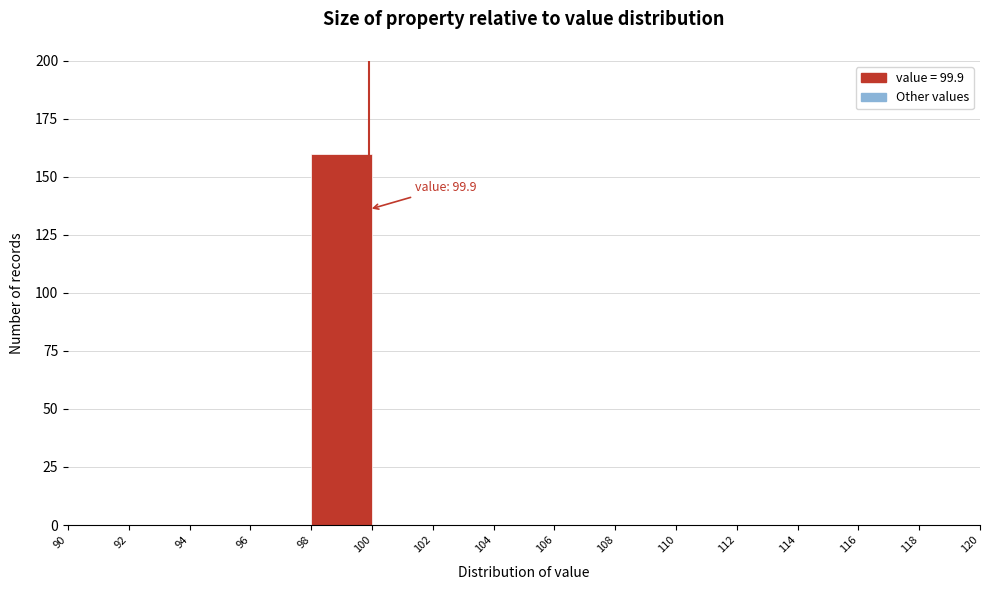

Which range on the x-axis has the tallest bar?

98 to 100